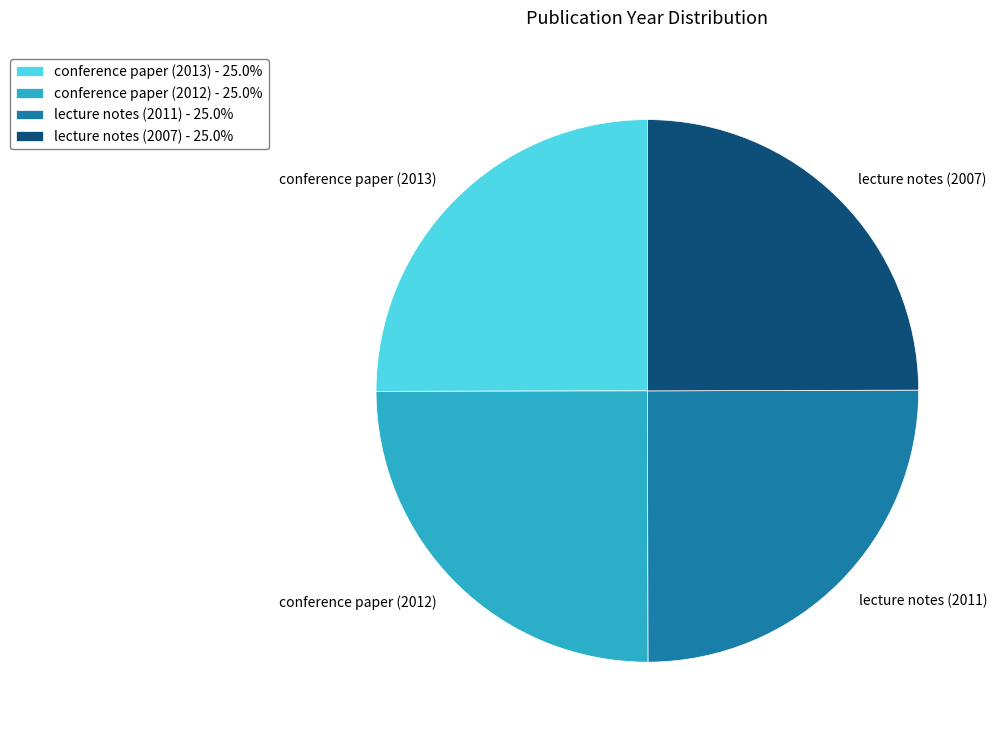

Is lecture notes (2007) the majority of the pie?

No